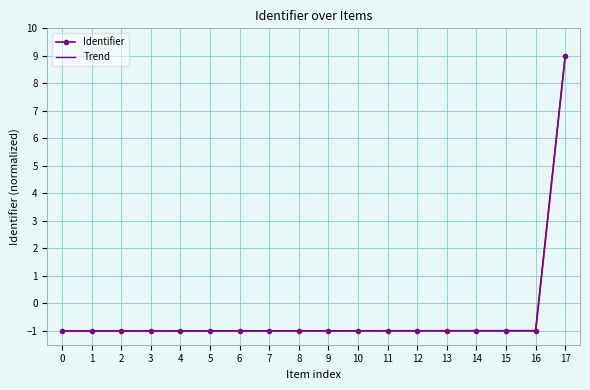

True or false: Identifier and Trend cross at least once.

False